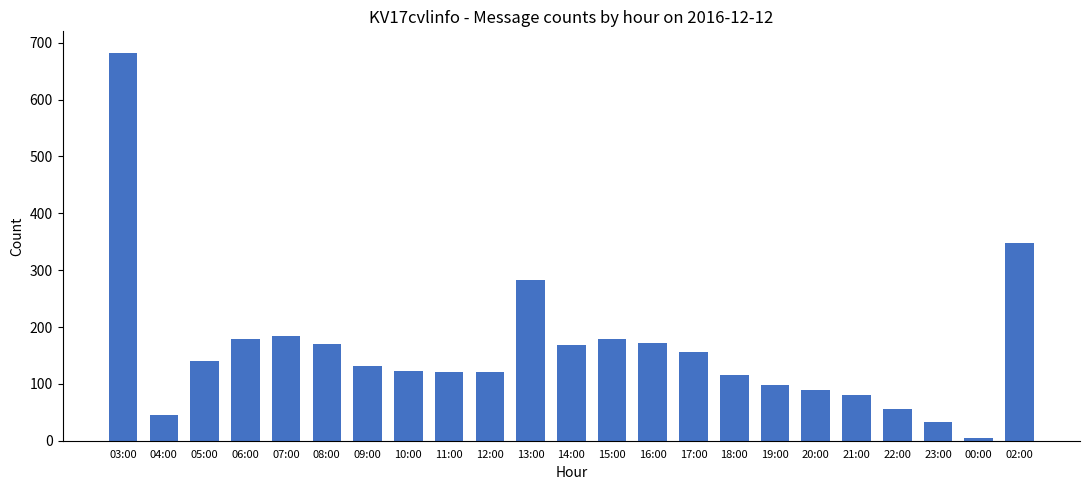

Where is the data nearest to the value 343?

02:00